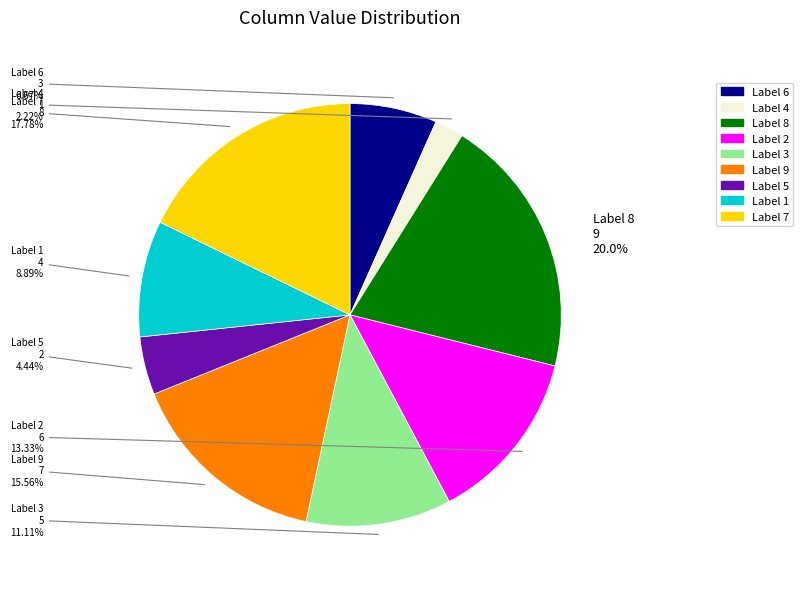

Is there a majority slice in this chart?

No